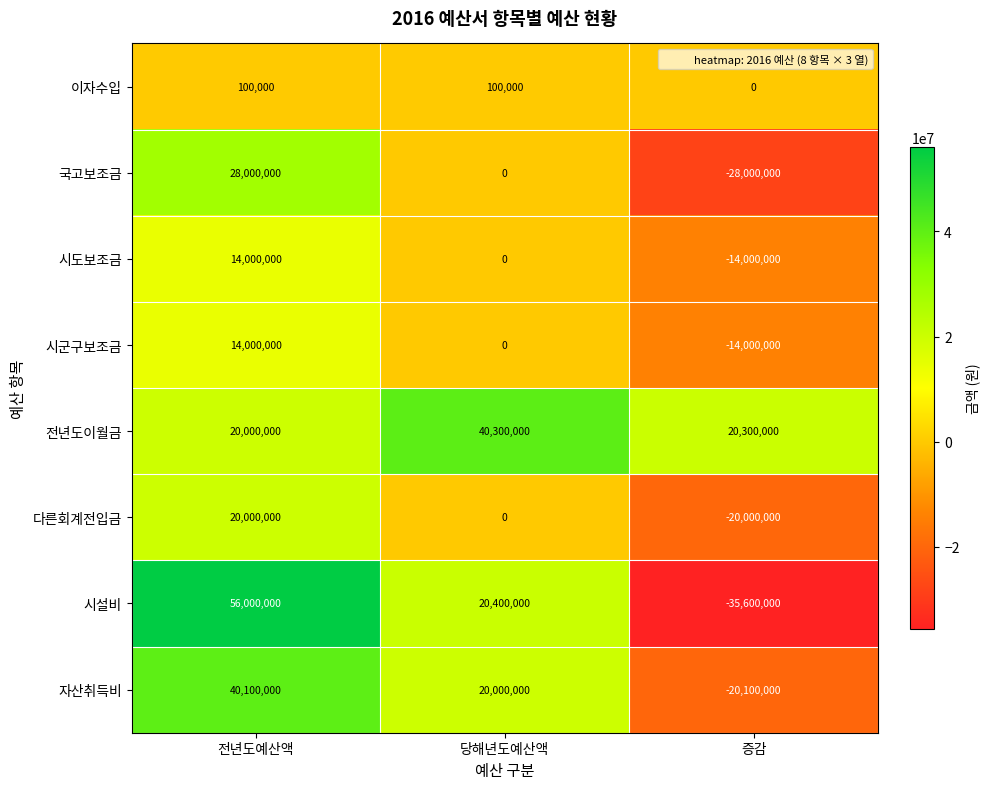

Reading left to right, transcribe all the data shown in this chart.

이자수입: 전년도예산액=100000	당해년도예산액=100000	증감=0
국고보조금: 전년도예산액=28000000	당해년도예산액=0	증감=-28000000
시도보조금: 전년도예산액=14000000	당해년도예산액=0	증감=-14000000
시군구보조금: 전년도예산액=14000000	당해년도예산액=0	증감=-14000000
전년도이월금: 전년도예산액=20000000	당해년도예산액=40300000	증감=20300000
다른회계전입금: 전년도예산액=20000000	당해년도예산액=0	증감=-20000000
시설비: 전년도예산액=56000000	당해년도예산액=20400000	증감=-35600000
자산취득비: 전년도예산액=40100000	당해년도예산액=20000000	증감=-20100000